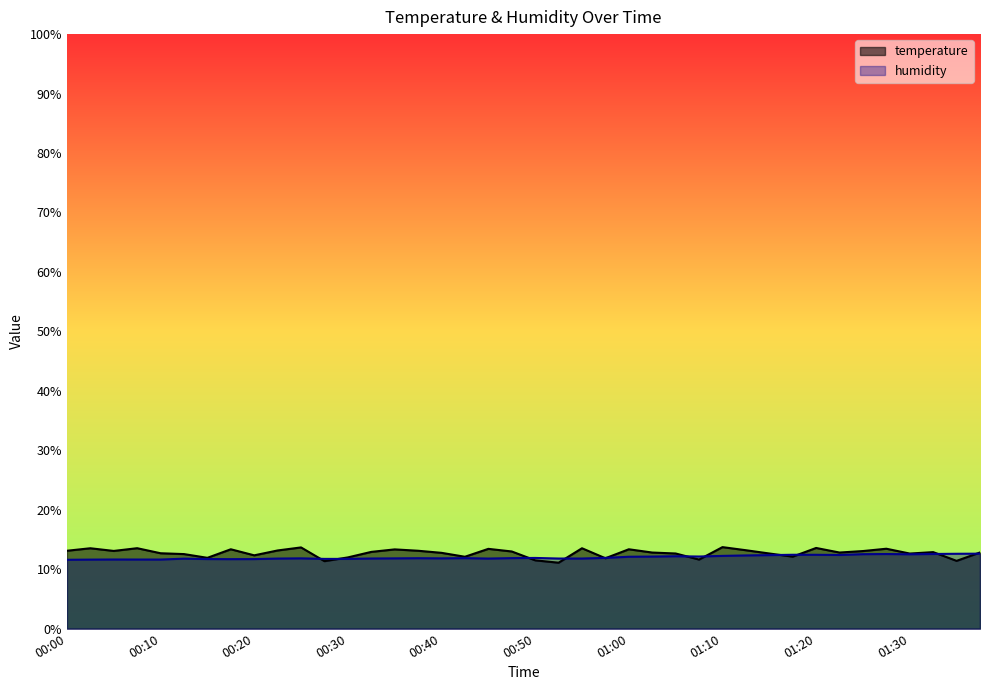

What is the total value across all series at 00:45?

25.2